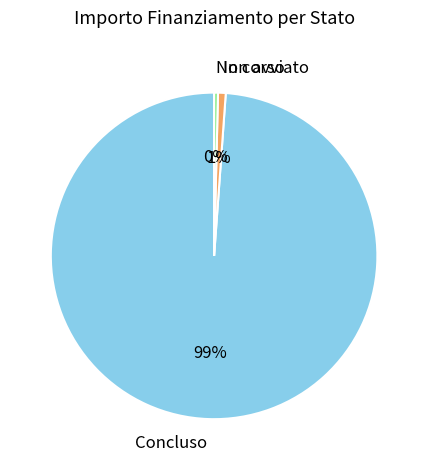

Which has a higher value, Non avviato or Concluso?

Concluso